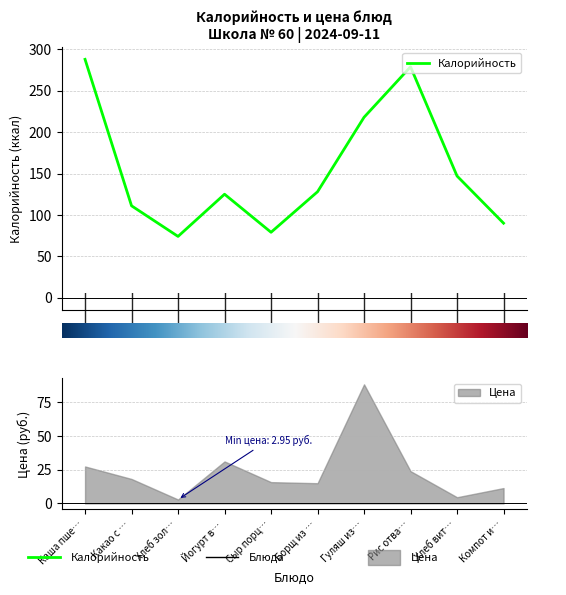

What is the label of the 2nd point from the left?

Какао с молоком